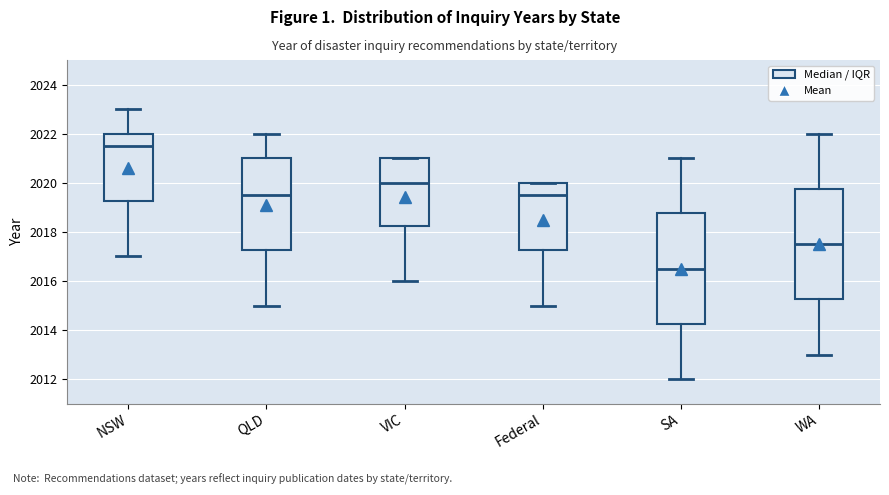

Reading left to right, transcribe this box plot: for each box, give where its median line is, the range the box spans, and where its two whiskers end, as read against the y-axis. The values are not printed on the chart, so give them approximately, as read against the axis.

NSW: median 2021.6, box 2019.2 to 2022.0, whiskers 2017.0 to 2023.0
QLD: median 2019.6, box 2017.2 to 2021.0, whiskers 2015.0 to 2022.0
VIC: median 2020.0, box 2018.2 to 2021.0, whiskers 2016.0 to 2021.0
Federal: median 2019.6, box 2017.2 to 2020.0, whiskers 2015.0 to 2020.0
SA: median 2016.6, box 2014.2 to 2018.8, whiskers 2012.0 to 2021.0
WA: median 2017.6, box 2015.2 to 2019.8, whiskers 2013.0 to 2022.0